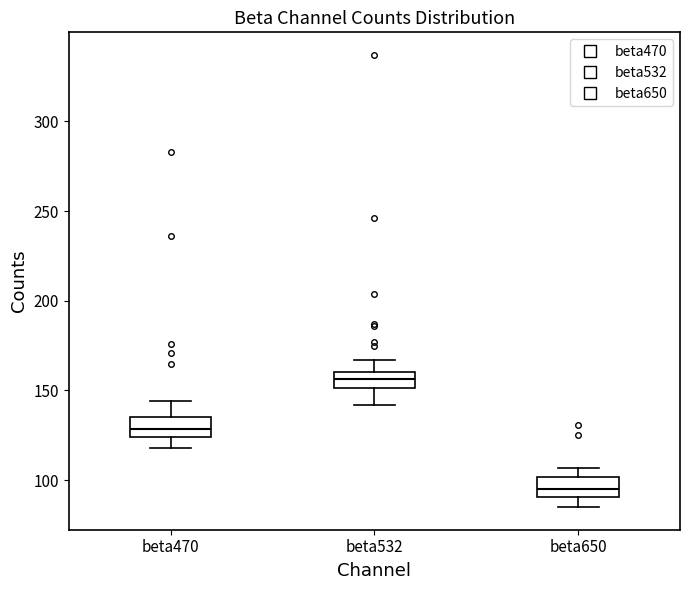

Reading left to right, transcribe this box plot: for each box, give where its median line is, the range the box spans, and where its two whiskers end, as read against the y-axis. The values are not printed on the chart, so give them approximately, as read against the axis.

beta470: median 130, box 125 to 135, whiskers 120 to 145
beta532: median 155, box 150 to 160, whiskers 140 to 165
beta650: median 95, box 90 to 100, whiskers 85 to 105